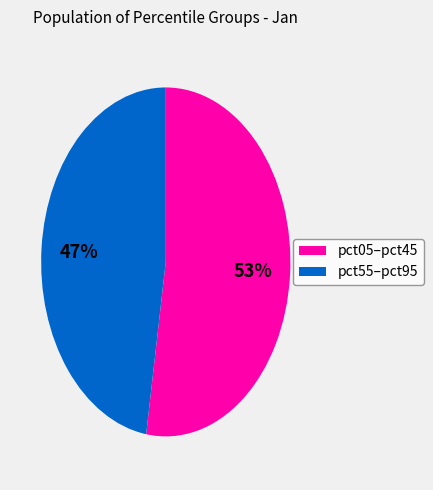

How many slices are in this pie chart?

2